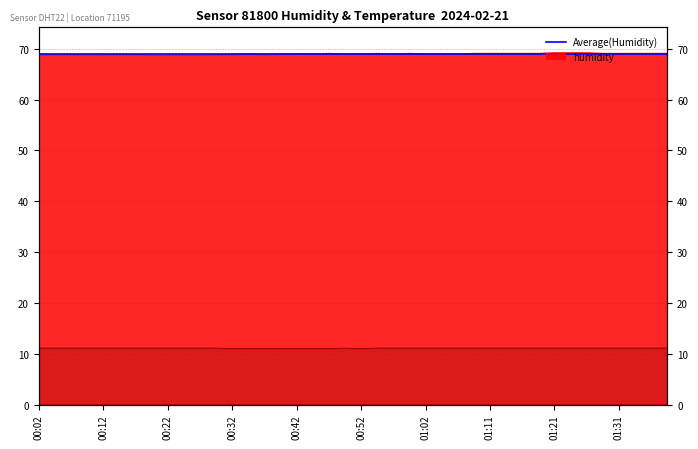

At which category is the sum across all series the highest?

01:21